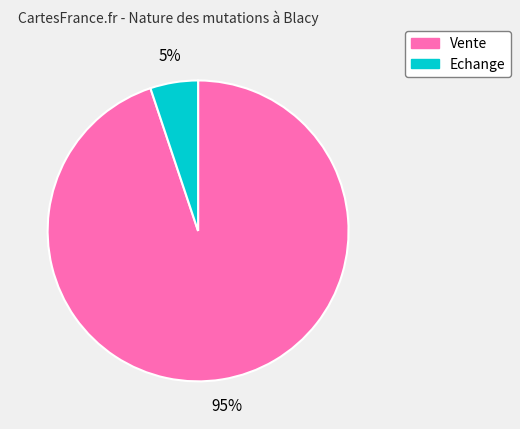

To the nearest percent, what portion does Echange represent?

5%